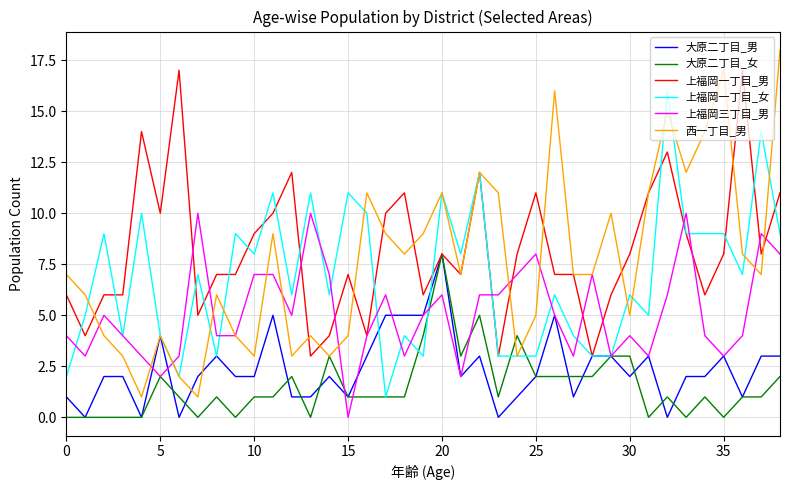

Which series has the largest range (max minus min)?

西一丁目_男